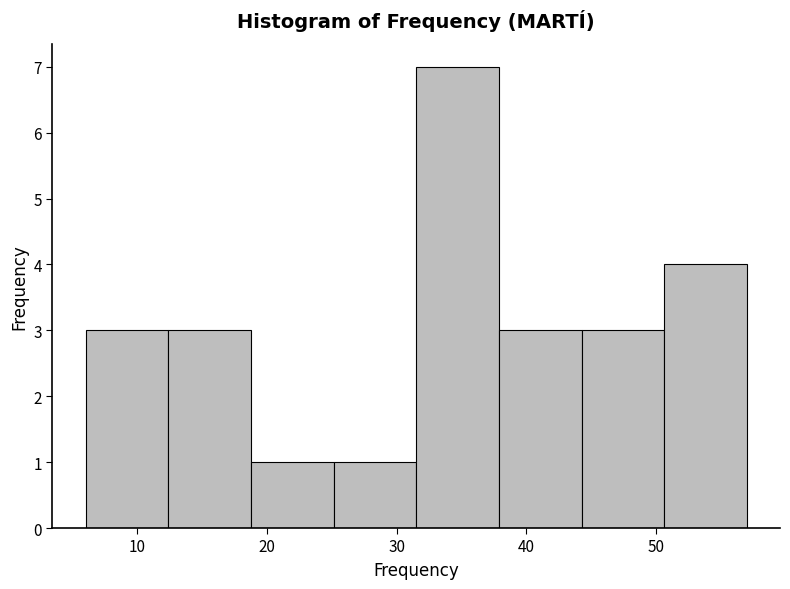

Over which range of the x-axis is the bar tallest?

32 to 38